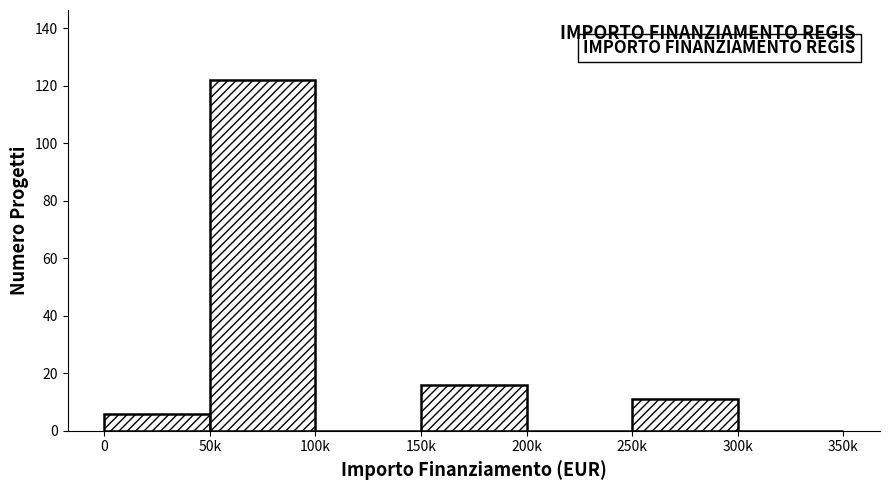

Reading left to right, list all the values displayed in this chart.

0=6	50k=122	100k=0	150k=16	200k=0	250k=11	300k=0